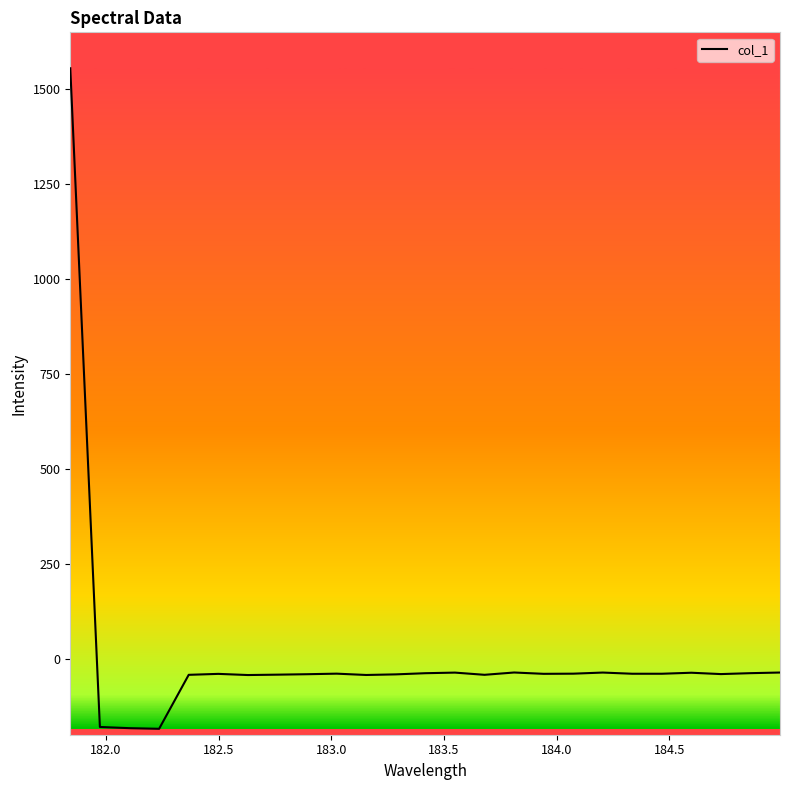

What is the difference between the maximum and minimum values?

1739.7